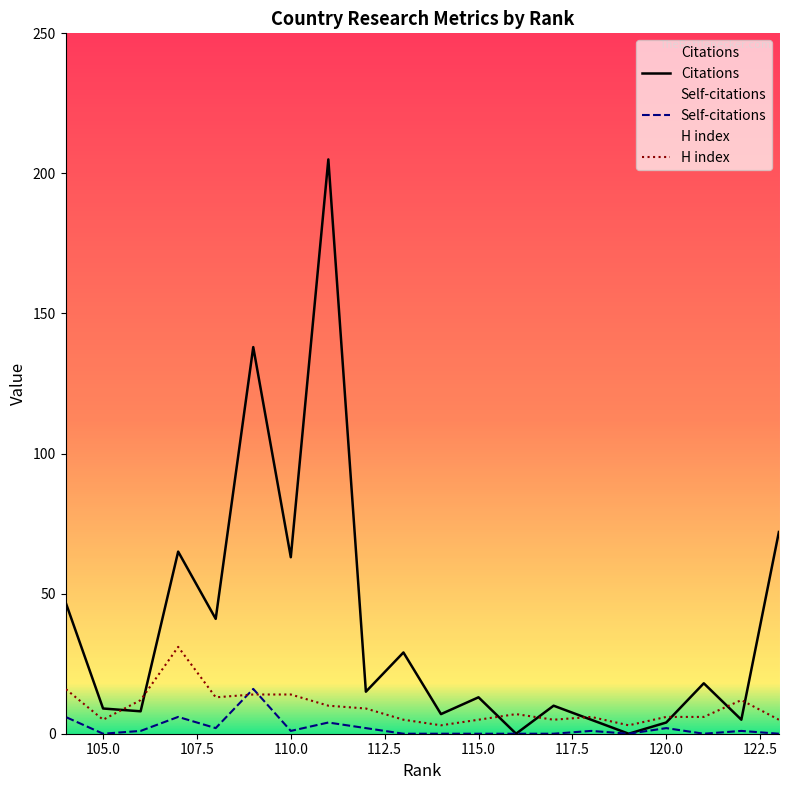

Which series changed the most between 119 and 116?

H index